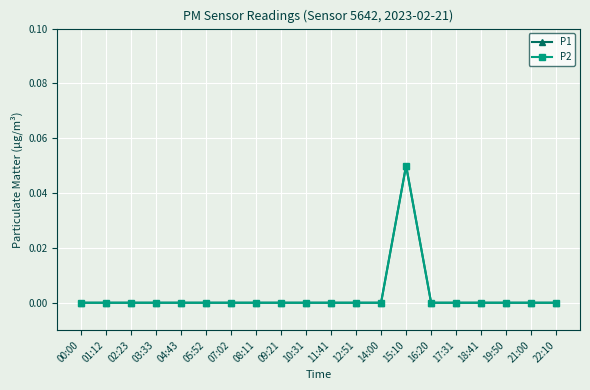

Reading right to left, transcribe all the data shown in this chart.

P1: 0.0	0.0	0.0	0.0	0.0	0.0	0.1	0.0	0.0	0.0	0.0	0.0	0.0	0.0	0.0	0.0	0.0	0.0	0.0	0.0
P2: 0.0	0.0	0.0	0.0	0.0	0.0	0.1	0.0	0.0	0.0	0.0	0.0	0.0	0.0	0.0	0.0	0.0	0.0	0.0	0.0